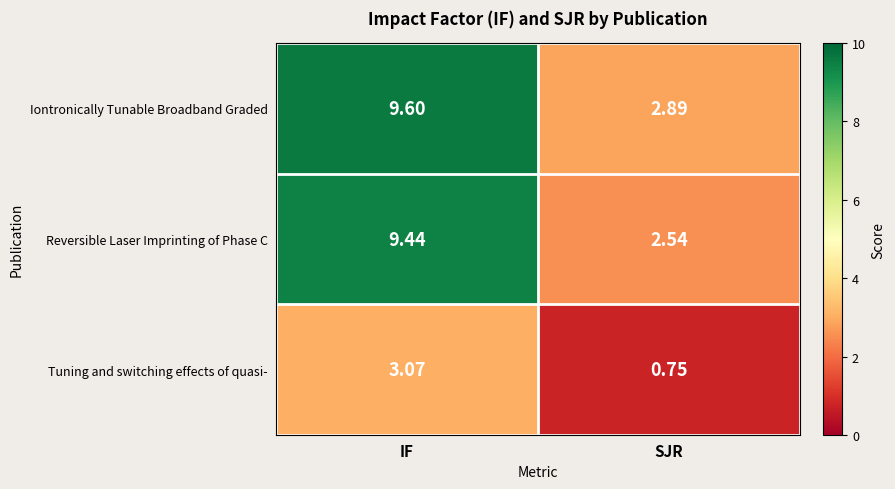

Is the value of Tuning and switching effects of quasi- at SJR greater than the value of Reversible Laser Imprinting of Phase C at IF?

No